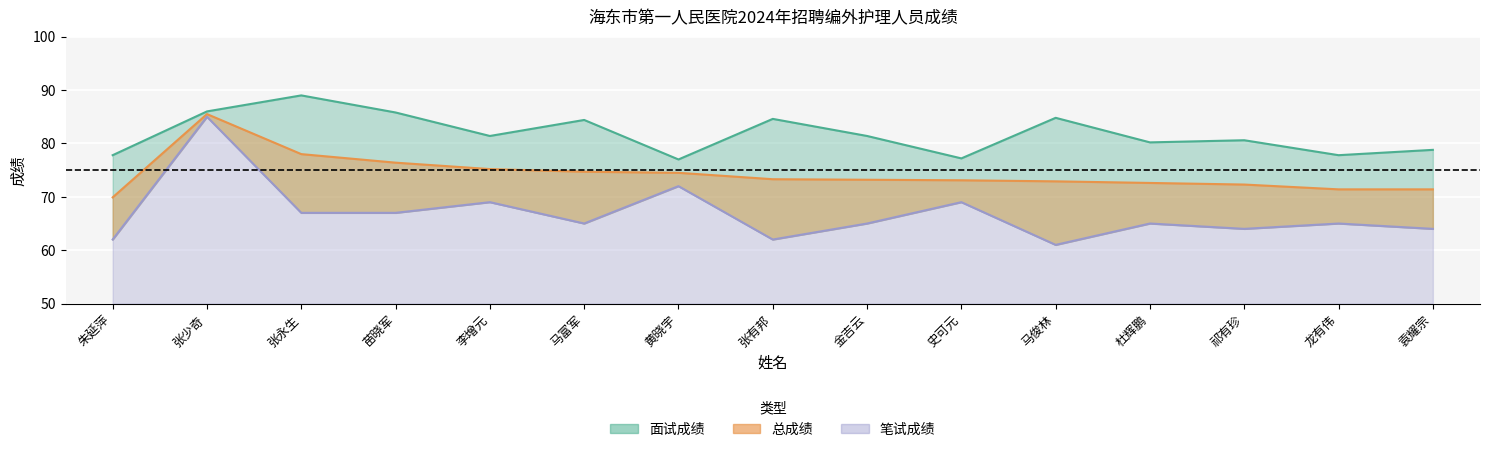

At which category is the sum across all series the highest?

张少奇